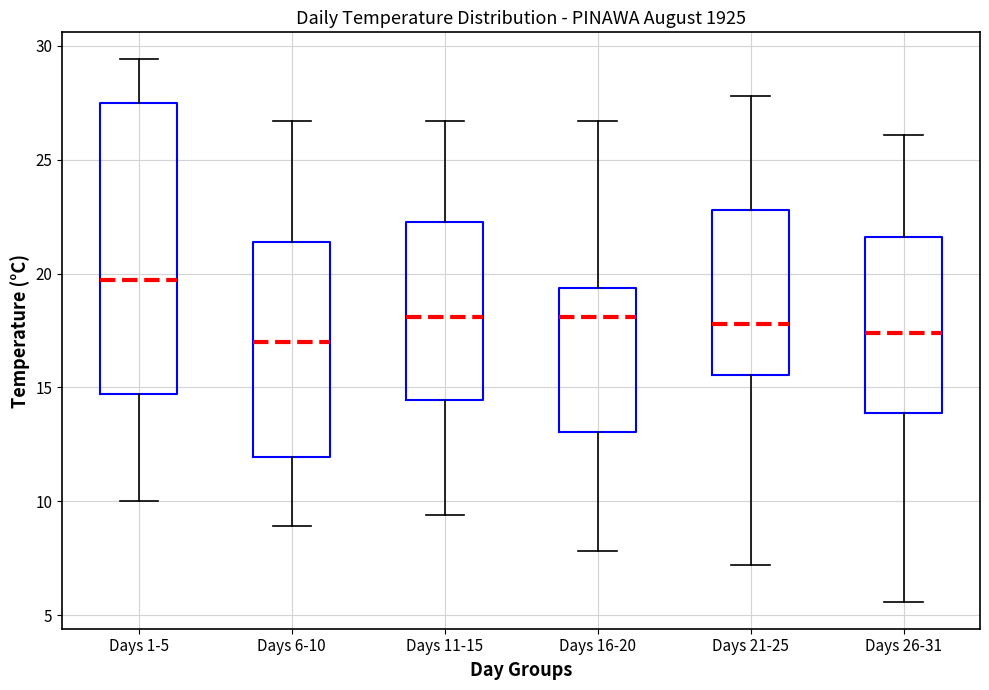

Reading left to right, transcribe this box plot: for each box, give where its median line is, the range the box spans, and where its two whiskers end, as read against the y-axis. The values are not printed on the chart, so give them approximately, as read against the axis.

Days 1-5: median 19.5, box 14.5 to 27.5, whiskers 10.0 to 29.5
Days 6-10: median 17.0, box 12.0 to 21.5, whiskers 9.0 to 26.5
Days 11-15: median 18.0, box 14.5 to 22.5, whiskers 9.5 to 26.5
Days 16-20: median 18.0, box 13.0 to 19.5, whiskers 8.0 to 26.5
Days 21-25: median 18.0, box 15.5 to 23.0, whiskers 7.0 to 28.0
Days 26-31: median 17.5, box 14.0 to 21.5, whiskers 5.5 to 26.0